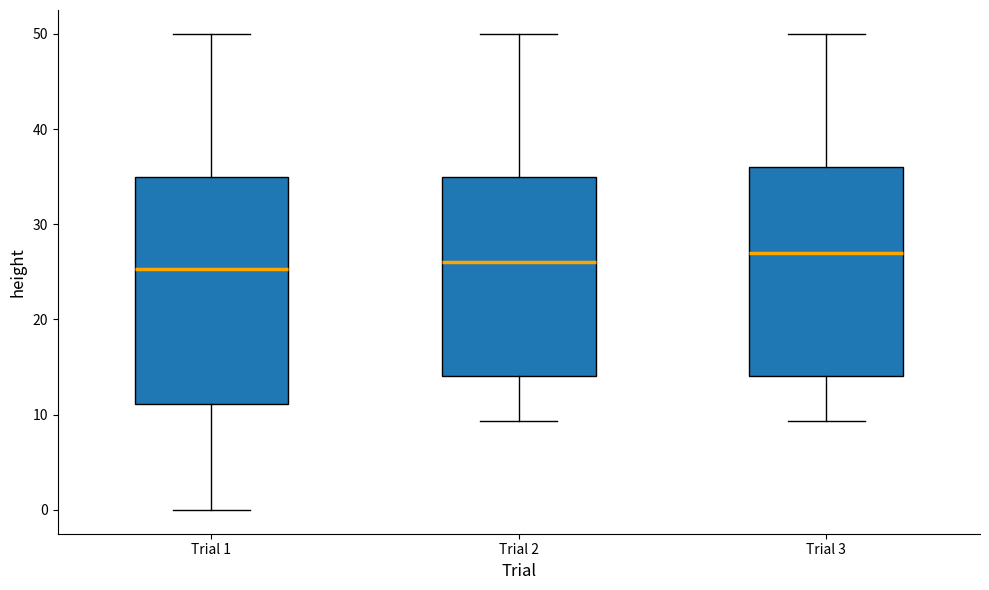

Reading left to right, read every box against the y-axis: the position of its median line, the range the box covers, and the ends of its whiskers. The values are not printed on the chart, so give them approximately, as read against the axis.

Trial 1: median 25, box 11 to 35, whiskers 0 to 50
Trial 2: median 26, box 14 to 35, whiskers 9 to 50
Trial 3: median 27, box 14 to 36, whiskers 9 to 50